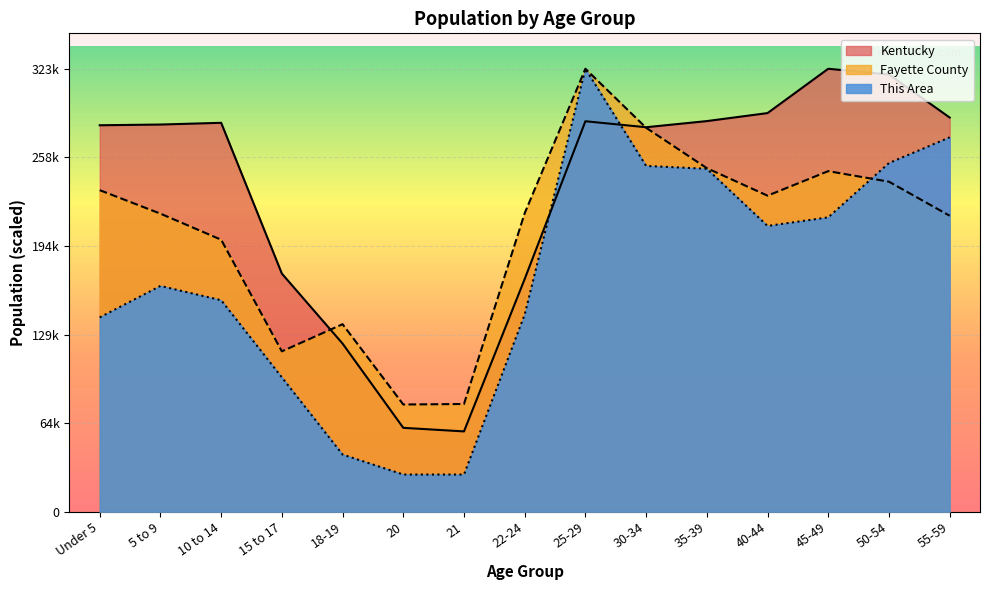

Reading left to right, list all the values displayed in this chart.

This Area: 141984.9	164953.0	154513.0	98136.6	41760.3	27144.2	27144.2	144072.9	323642.0	252649.6	250561.5	208801.3	215065.3	254737.6	273529.7
Fayette County: 234942.0	217773.9	198740.5	117158.1	137001.5	78318.1	78686.3	218105.2	323642.0	280531.5	251018.0	230916.9	248833.6	241127.0	216264.5
Kentucky: 282367.0	282888.0	284154.0	173962.0	122833.0	61268.0	58657.0	170043.0	285296.0	280920.0	285411.0	291251.0	323642.0	319455.0	288027.0